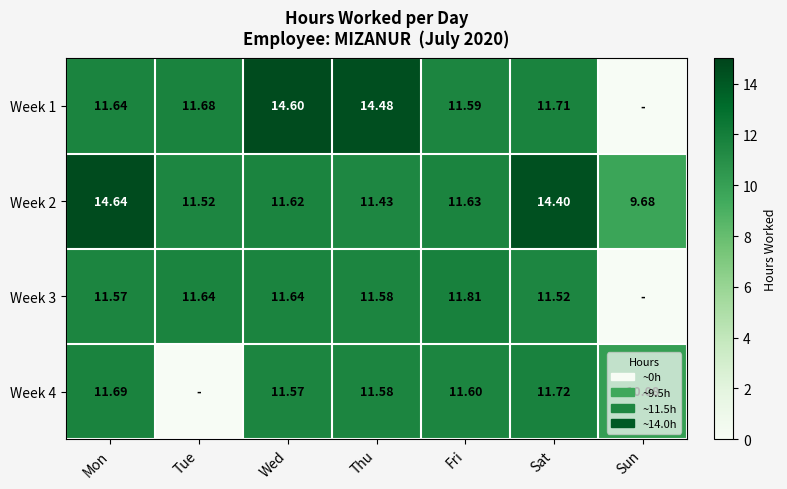

What is the greatest value displayed?

14.6